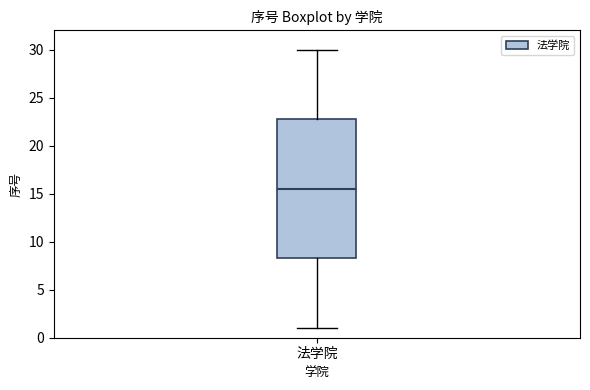

Transcribe this box plot: give where the median line is, the range the box spans, and where the two whiskers end, as read against the y-axis. The values are not printed on the chart, so give them approximately, as read against the axis.

median 15.5, box 8.5 to 23.0, whiskers 1.0 to 30.0